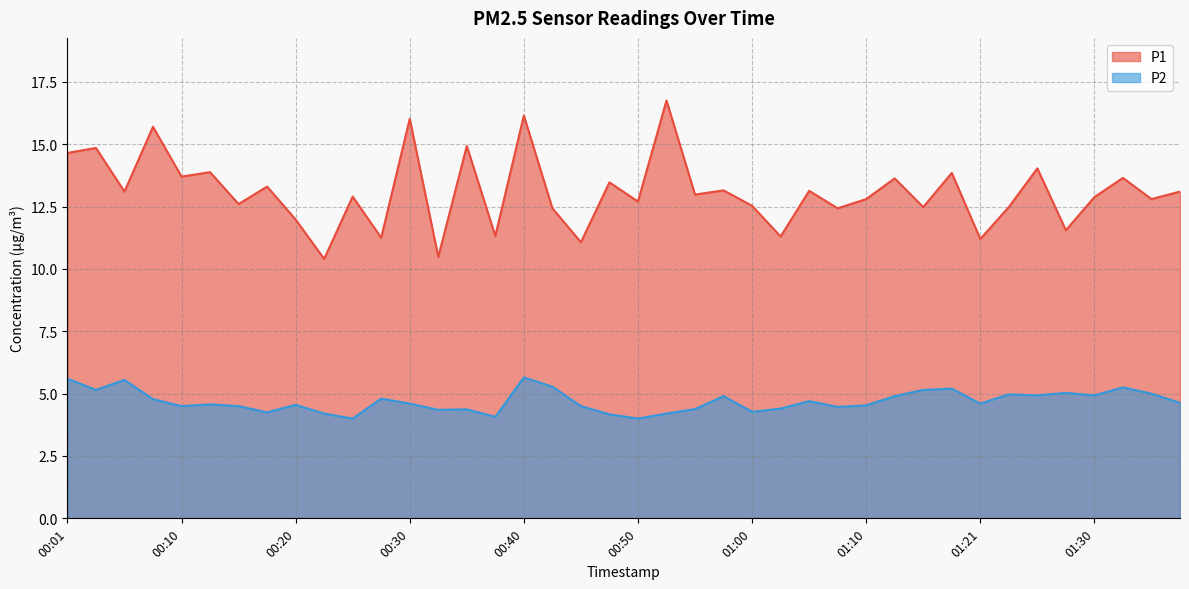

At which category is the sum across all series the highest?

00:40